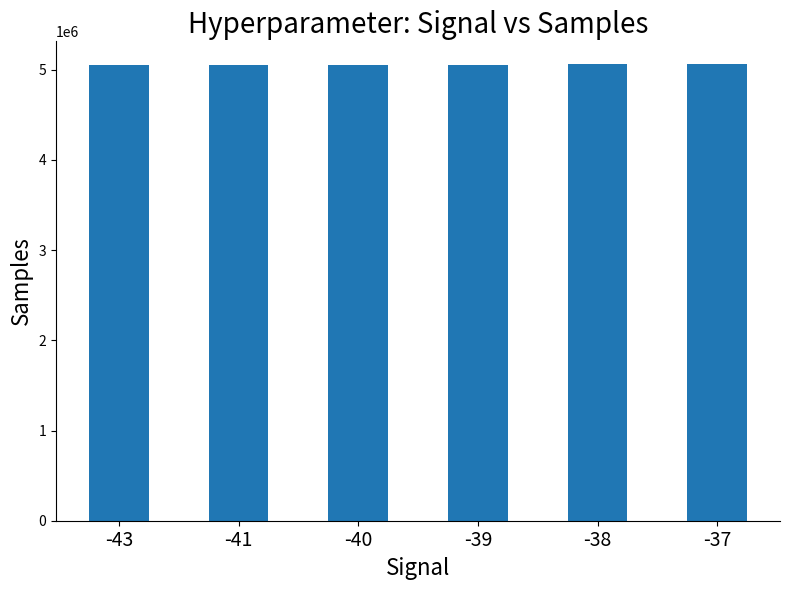

What is the approximate value at -37, to the nearest 100?

5060800